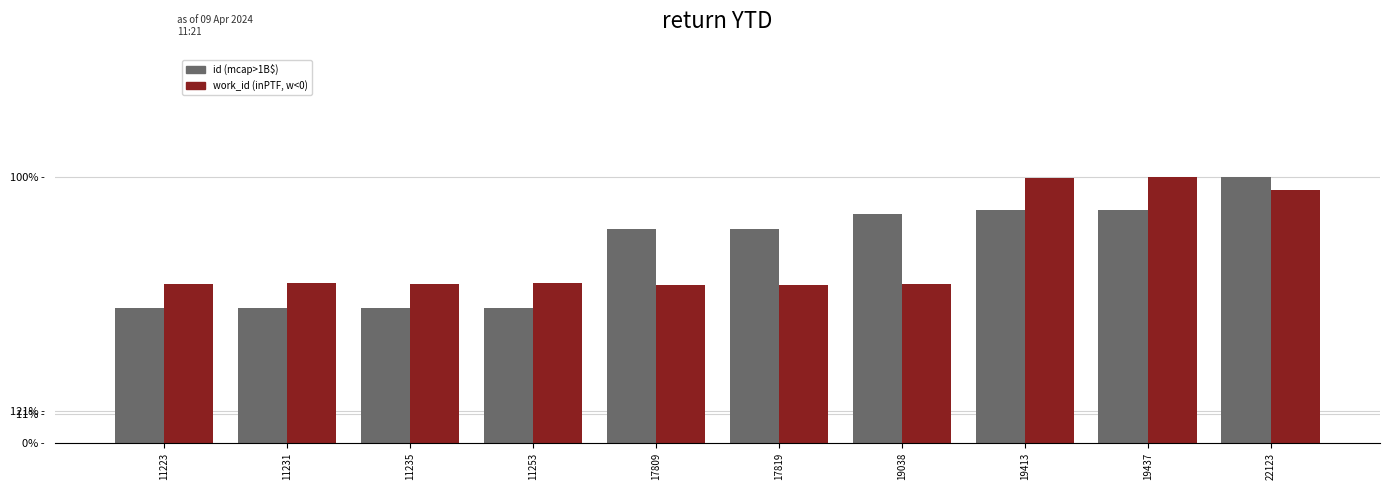

Is it true that work_id equals 0.6 at 11231?

True